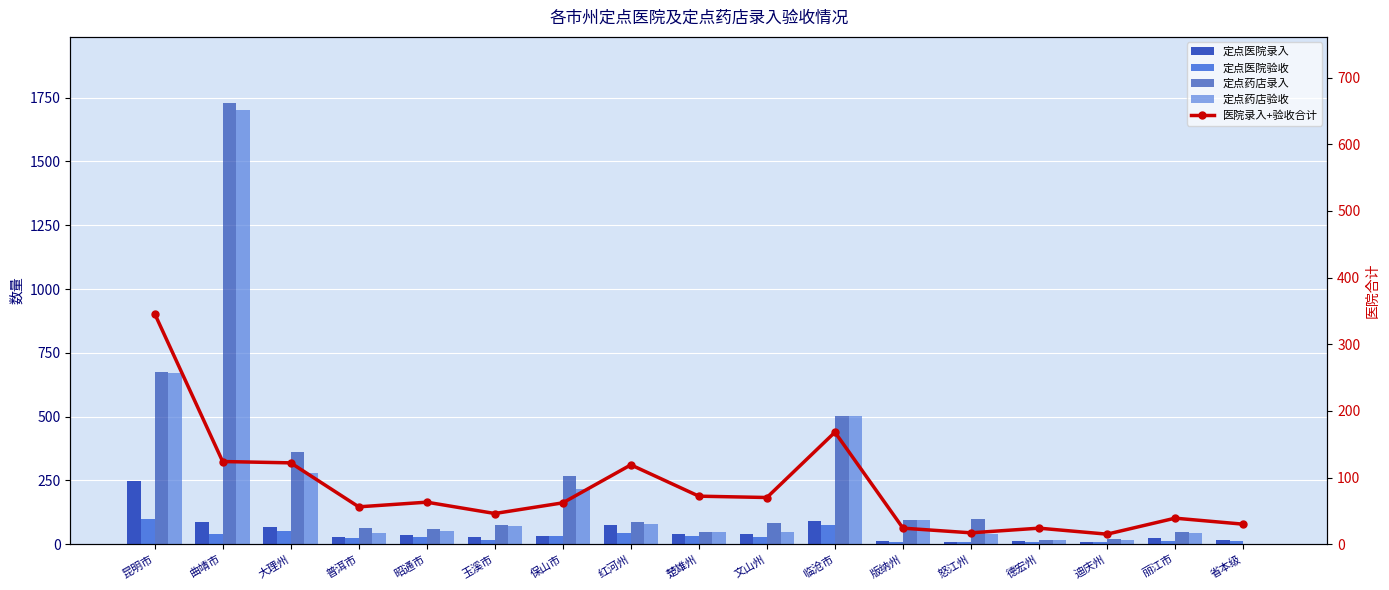

Is it true that 医院录入+验收合计 equals 168 at 临沧市?

True